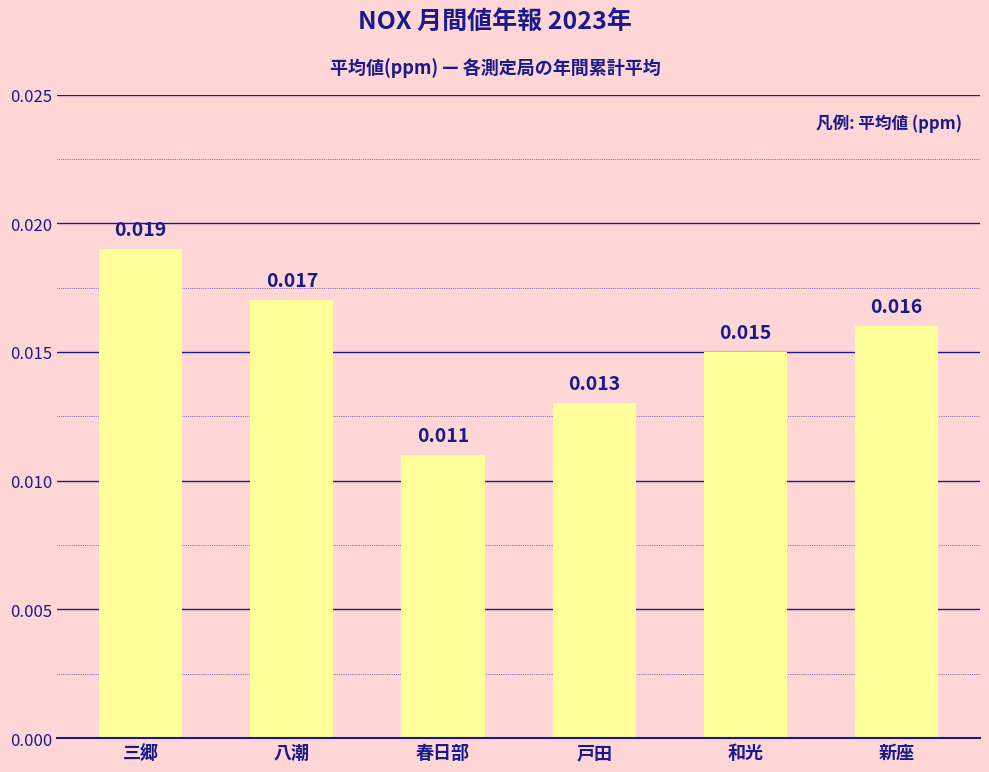

What is the sum of all values?

0.1